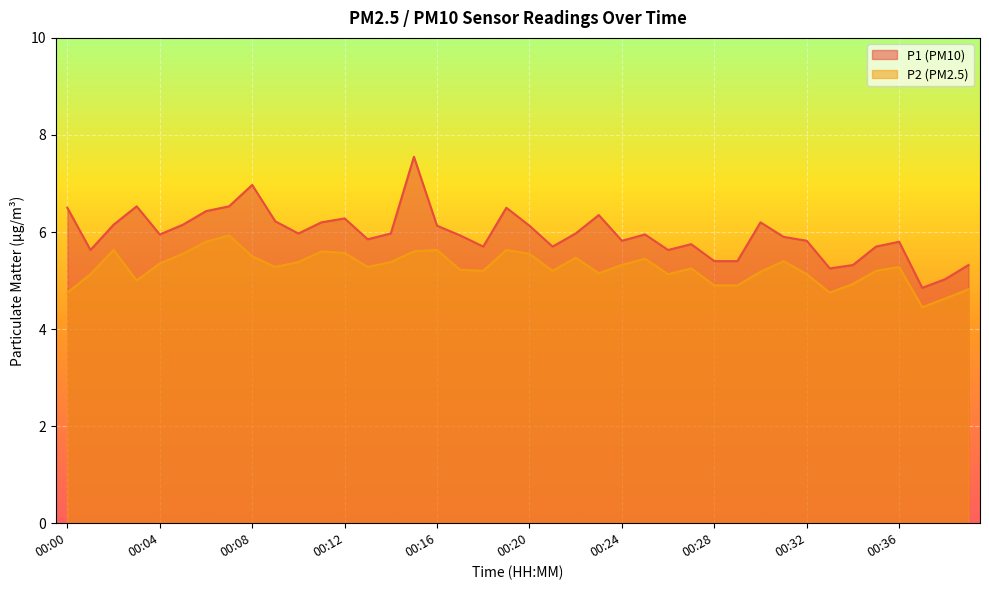

What is the spread (max minus min) of values at 00:08?

1.5